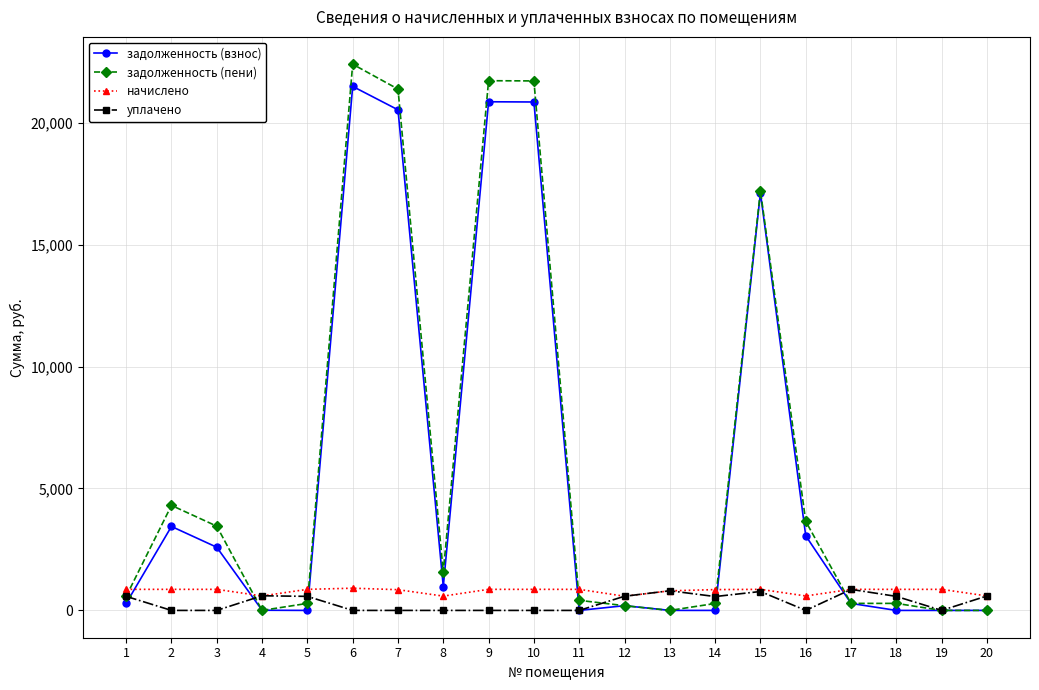

How many series are shown in this chart?

4